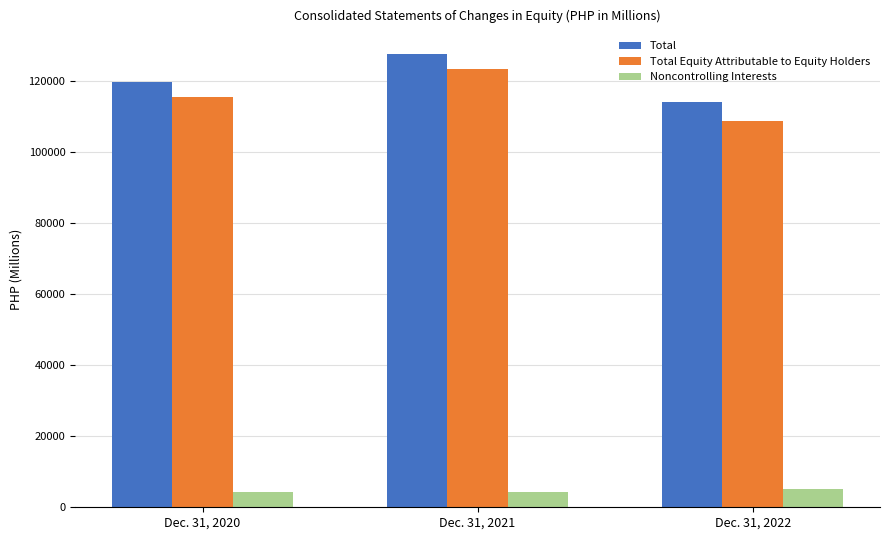

What is the greatest value displayed?

127465